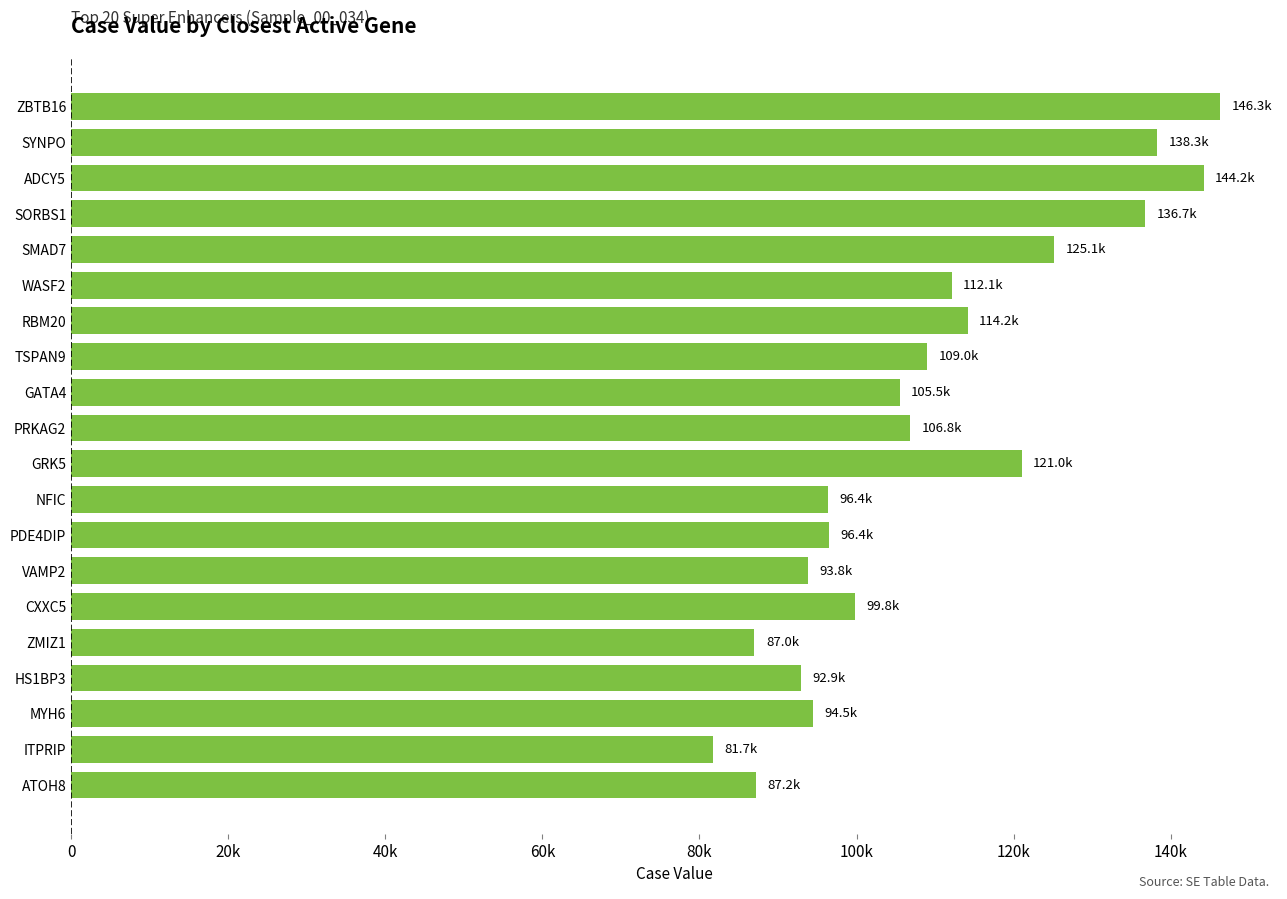

What is the difference between the maximum and second lowest values?

59310.2